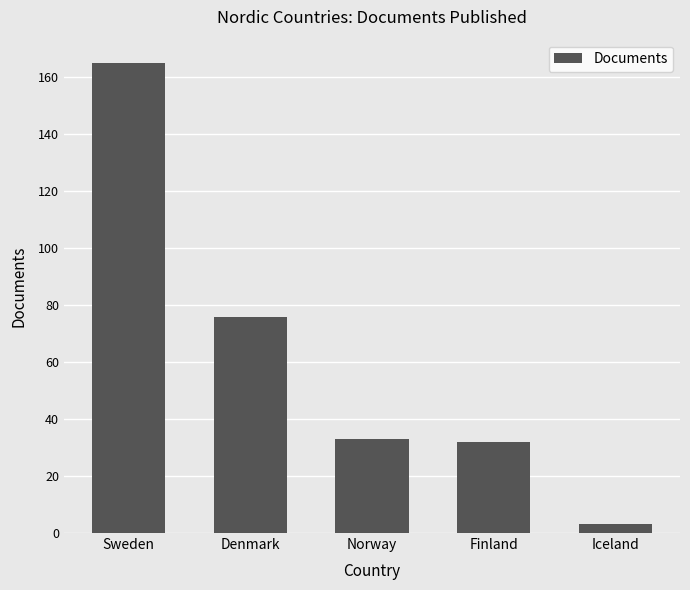

How many bars are there in total?

5